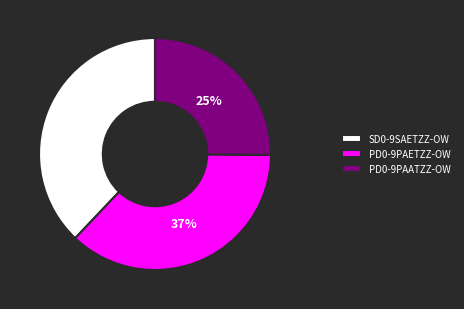

To the nearest percent, what percentage of the pie is PD0-9PAATZZ-OW?

25%